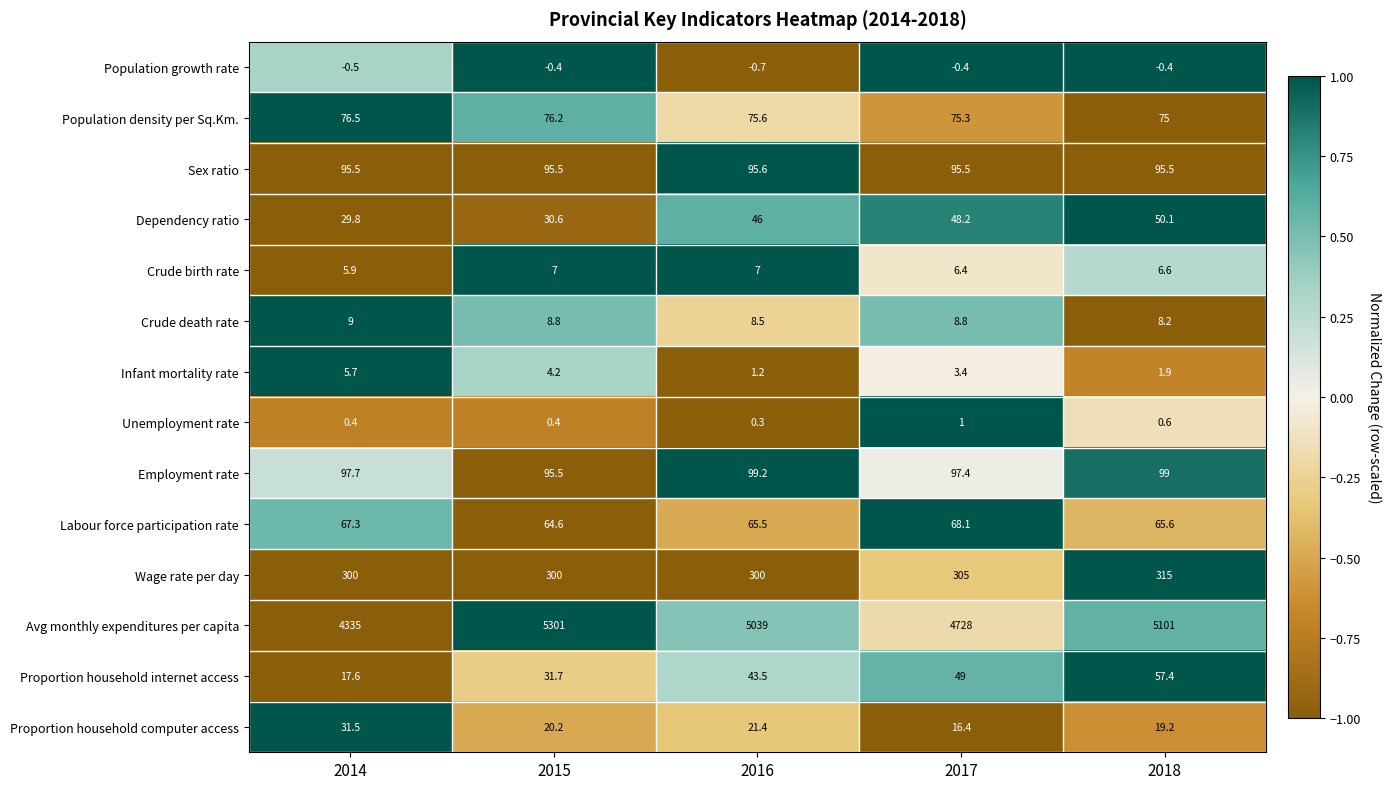

Which series has the widest spread of values?

Avg monthly expenditures per capita